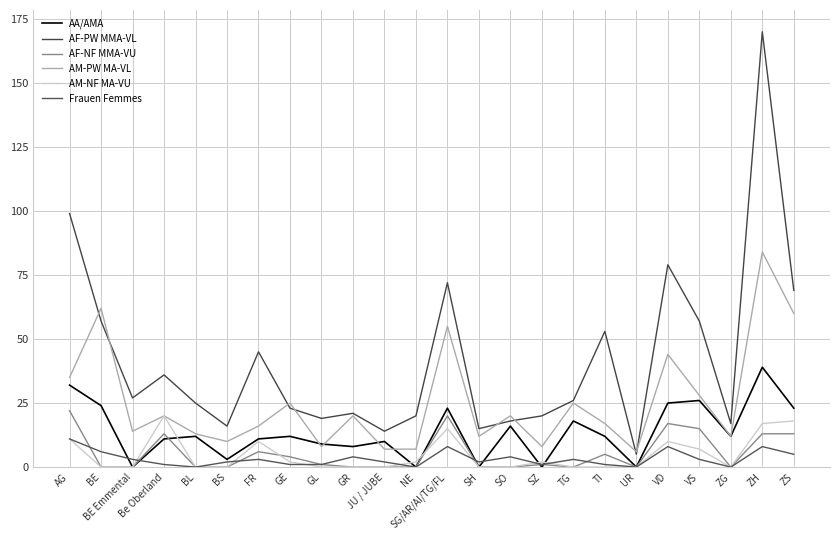

Which category has the highest value across all series?

ZH